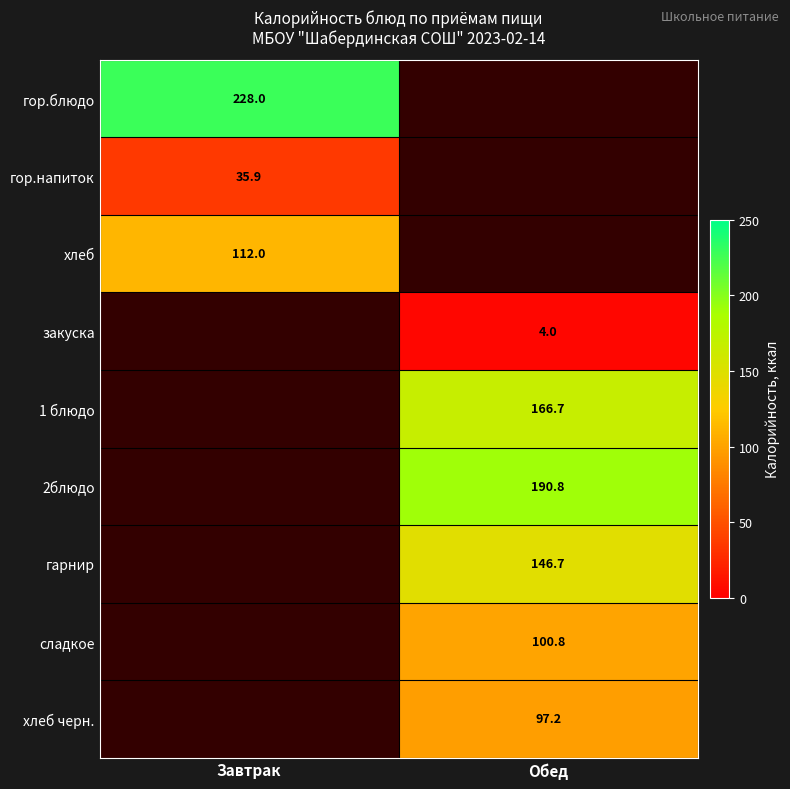

True or false: гор.напиток has a value of 21.8 at Завтрак.

False